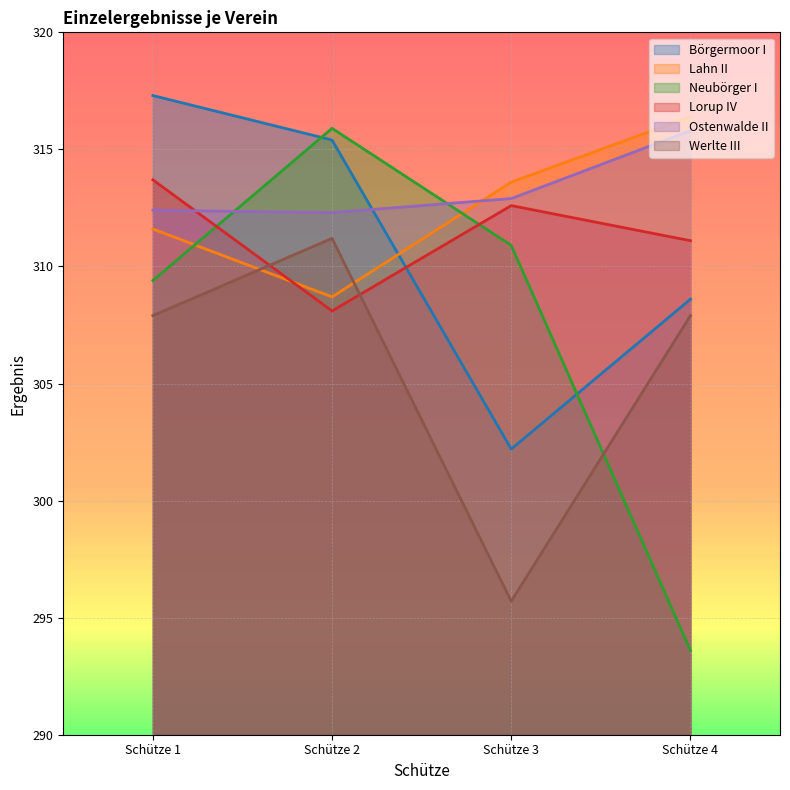

Between which two adjacent categories do Neubörger I and Börgermoor I first intersect?

Schütze 1 and Schütze 2